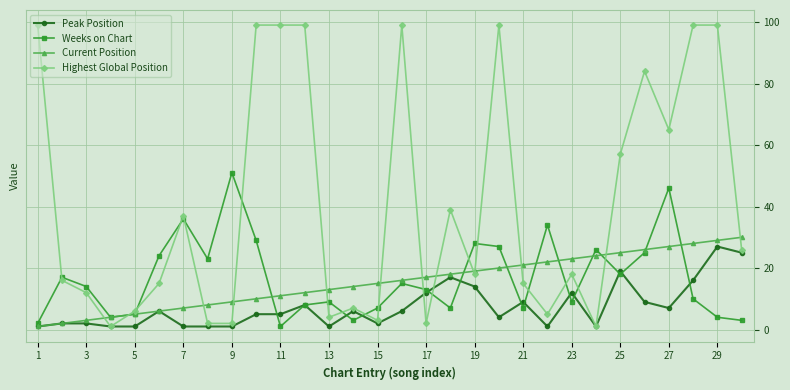

What is the maximum value for Highest Global Position?

99